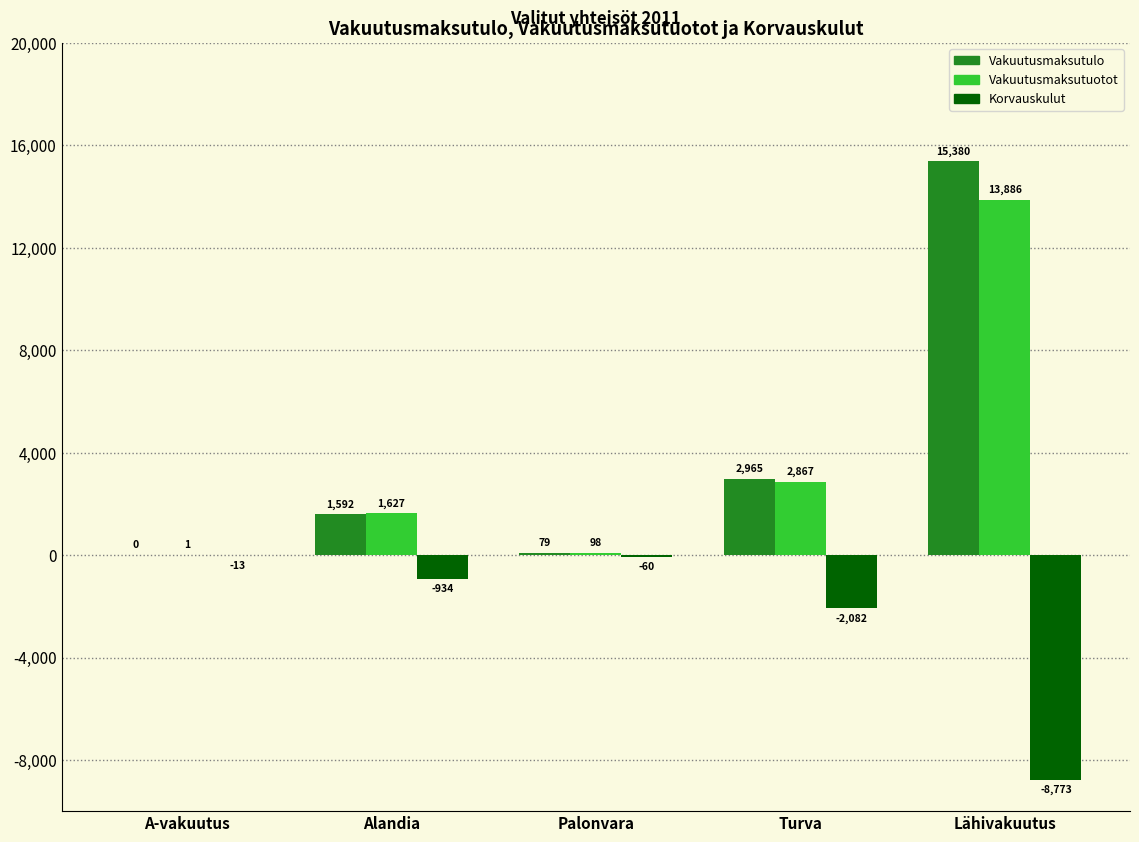

Between Palonvara and Turva, which series saw the biggest shift?

Vakuutusmaksutulo